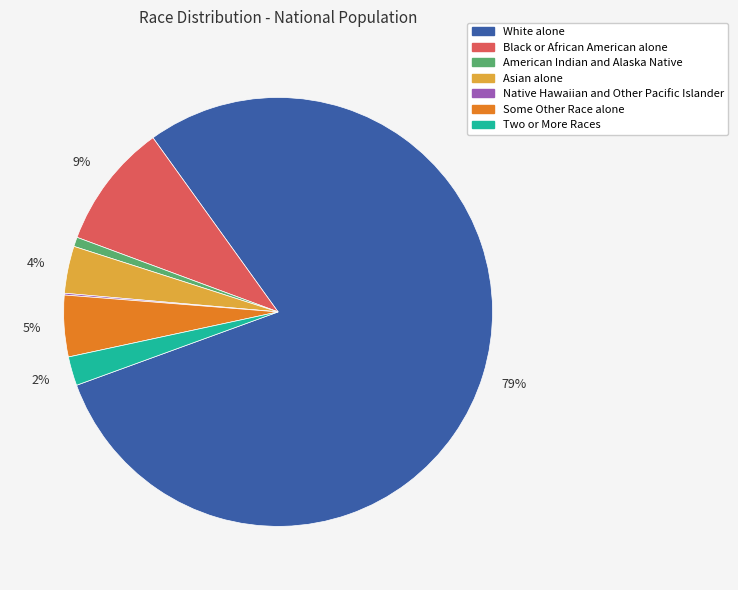

To the nearest percent, what is the combined percentage of Asian alone and Two or More Races?

6%